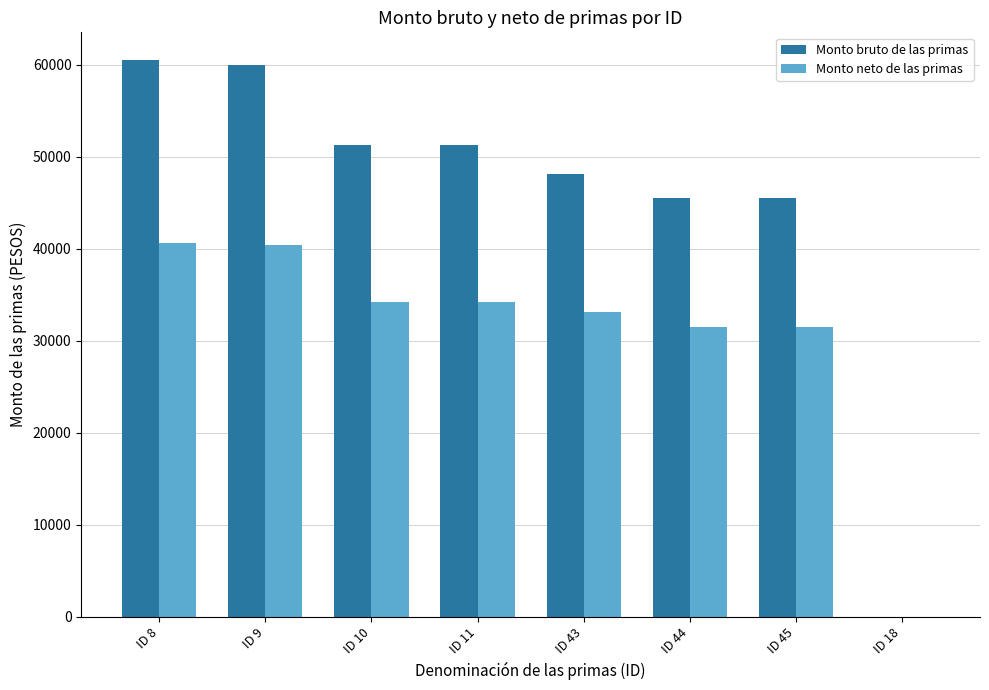

What is the maximum value for Monto neto de las primas?

40693.5